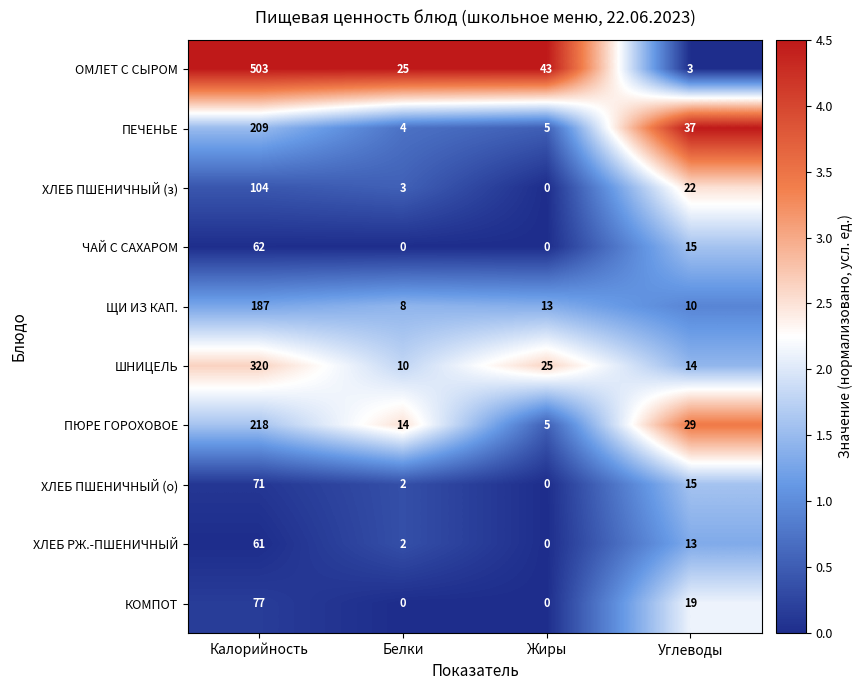

What is the difference between the maximum and minimum values in the ПЕЧЕНЬЕ series?

205